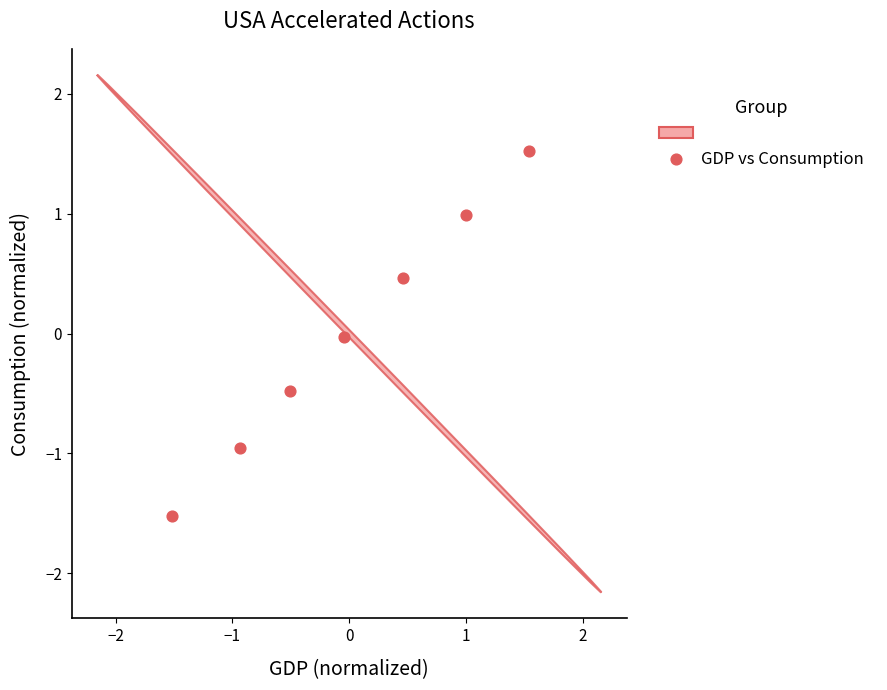

What is the range of Y values (max minus min)?

3.1